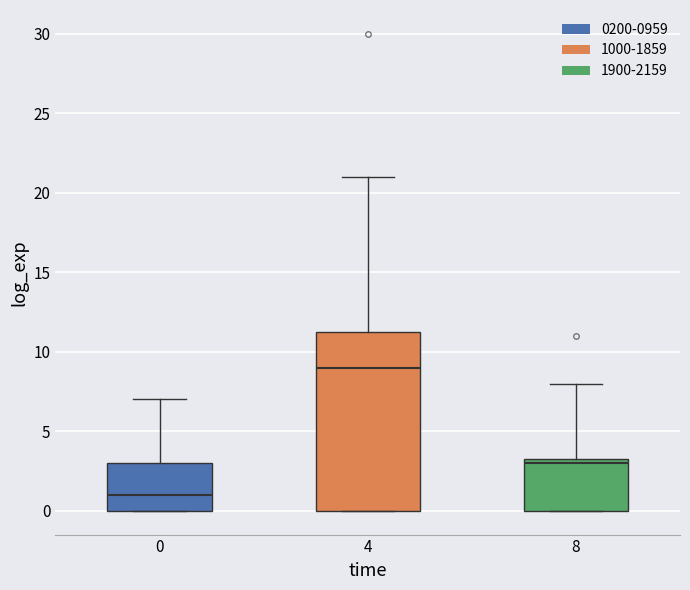

Reading left to right, transcribe this box plot: for each box, give where its median line is, the range the box spans, and where its two whiskers end, as read against the y-axis. The values are not printed on the chart, so give them approximately, as read against the axis.

0: median 1.0, box 0.0 to 3.0, whiskers 0.0 to 7.0
4: median 9.0, box 0.0 to 11.5, whiskers 0.0 to 21.0
8: median 3.0, box 0.0 to 3.5, whiskers 0.0 to 8.0